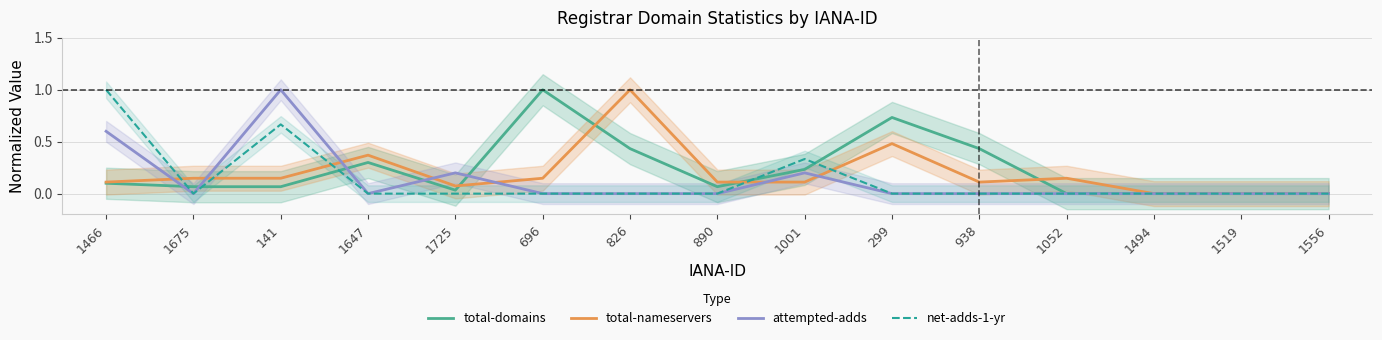

In total-nameservers, how many points are lower than both neighbors (excluding endpoints)?

2